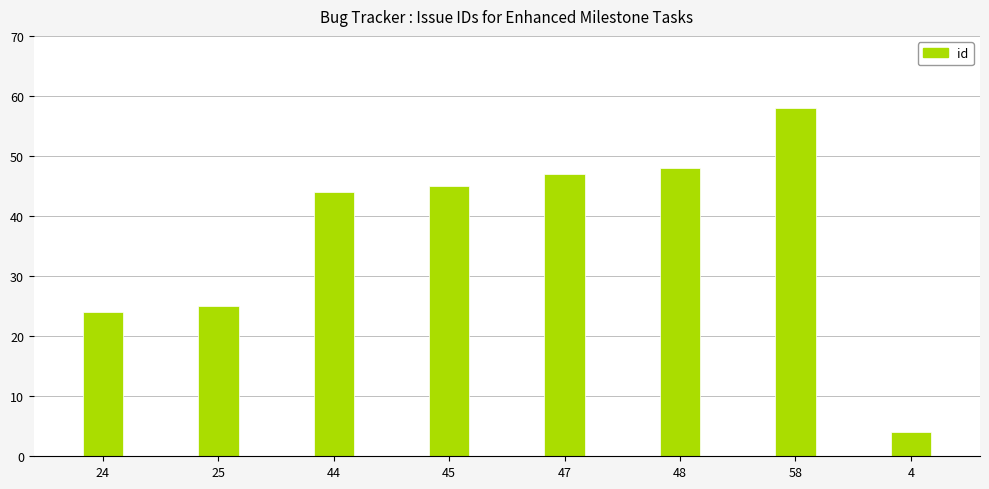

Reading right to left, what are all the values shown in this chart?

4=4	58=58	48=48	47=47	45=45	44=44	25=25	24=24